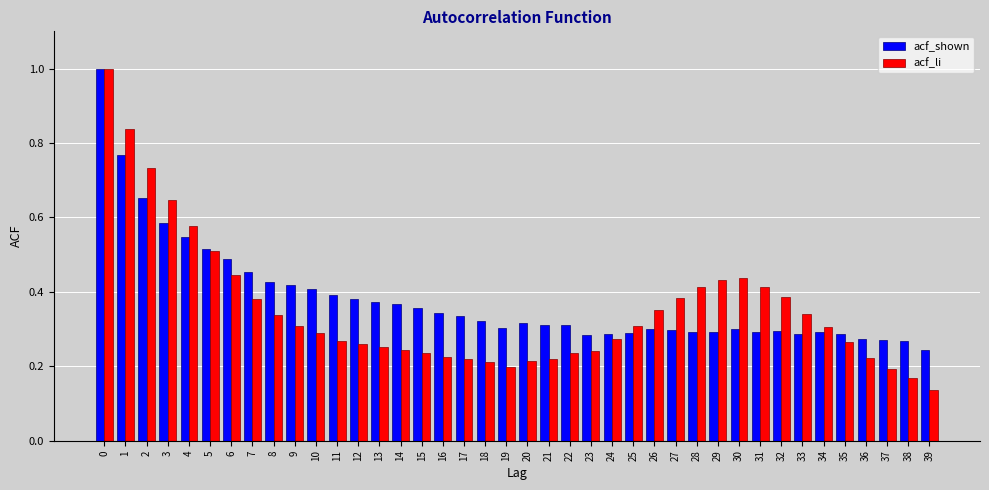

Which series has the largest range (max minus min)?

acf_li